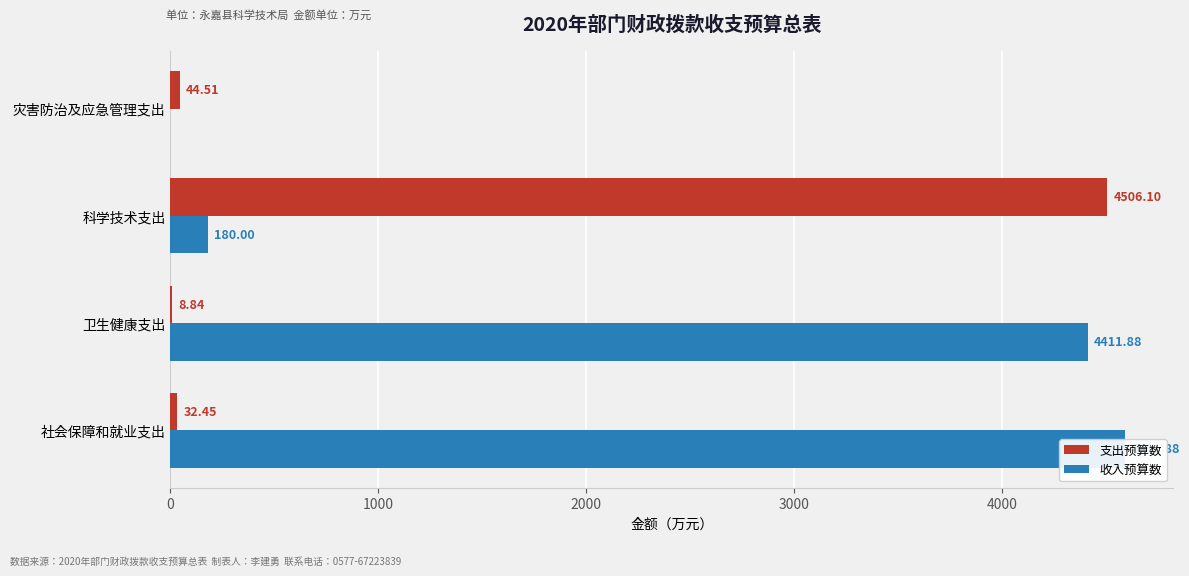

How many data points in 支出预算数 are above 44?

2